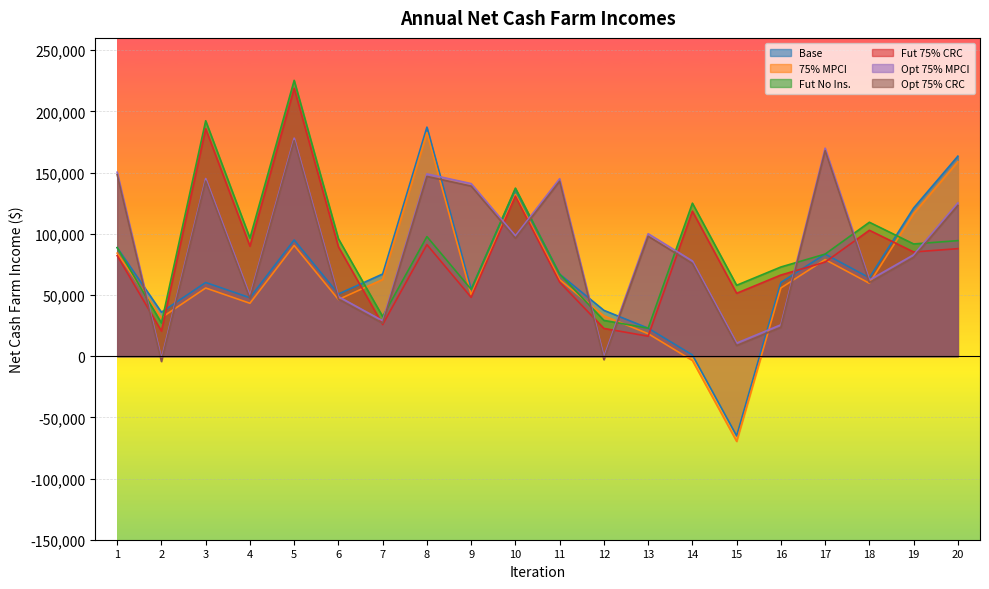

Is the value of Fut No Ins. at 10 greater than the value of Base at 12?

Yes